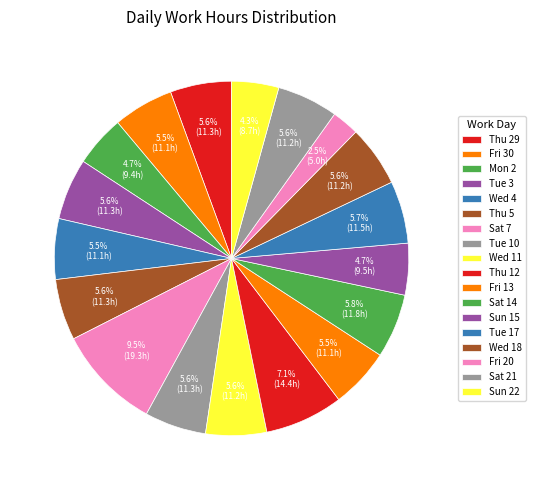

To the nearest percent, what portion does Wed 18 represent?

6%